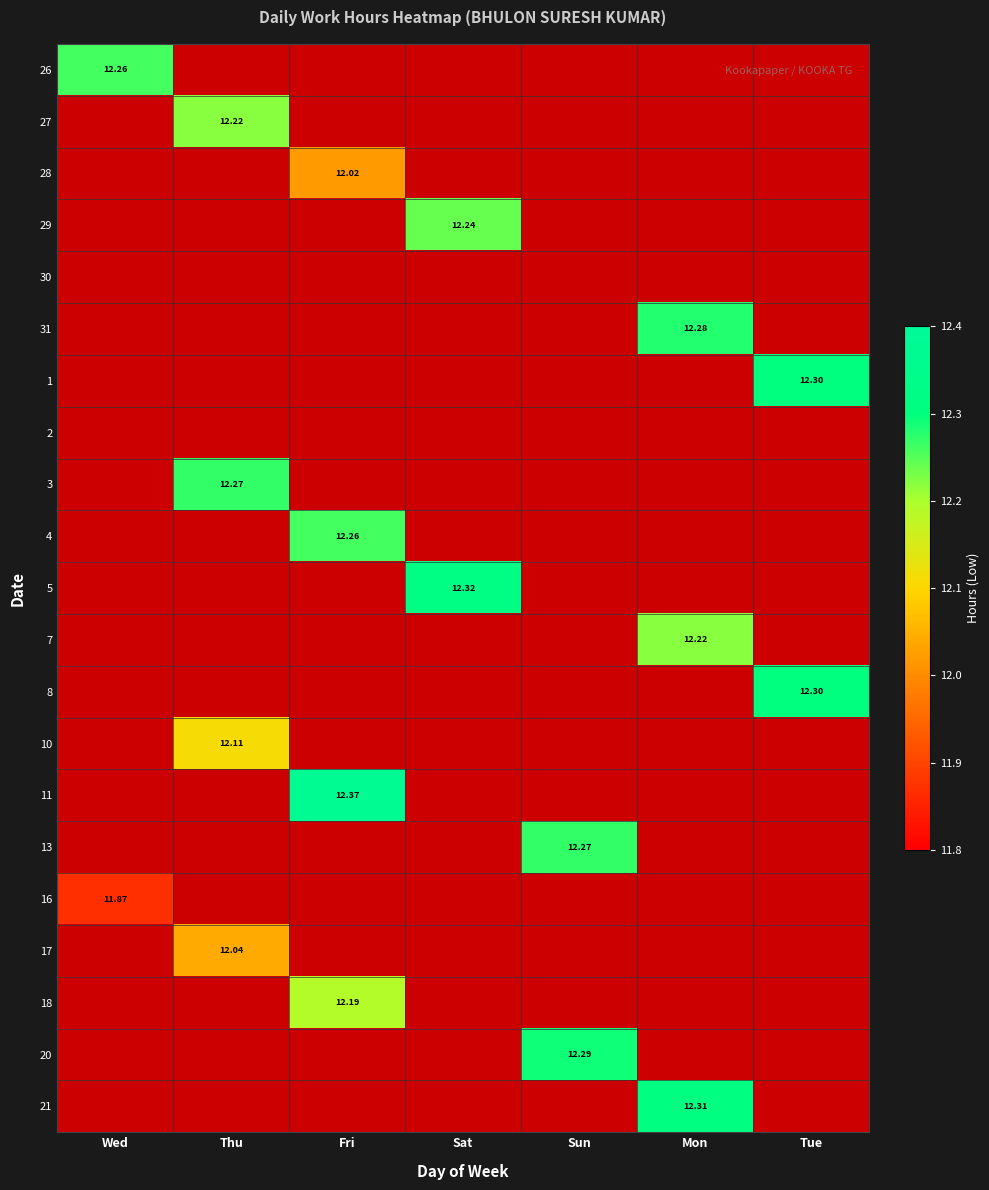

Is the value of 31 at Mon greater than the value of 3 at Thu?

Yes